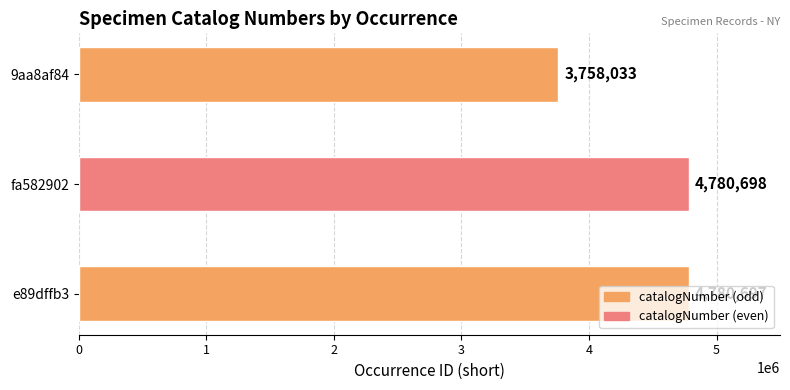

What is the difference between the values at e89dffb3 and 9aa8af84?

1022664